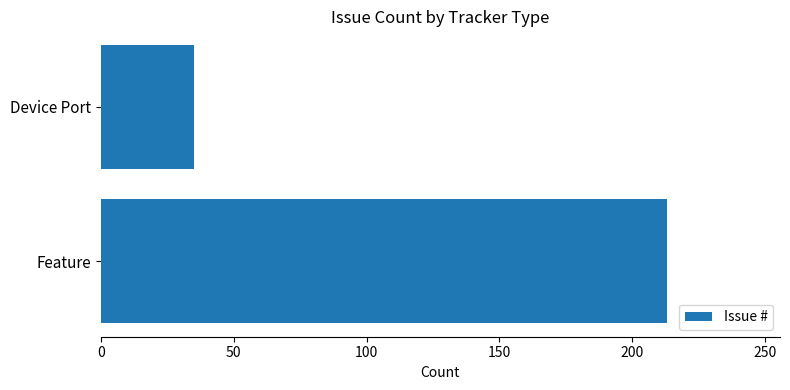

How many bars are there in total?

2